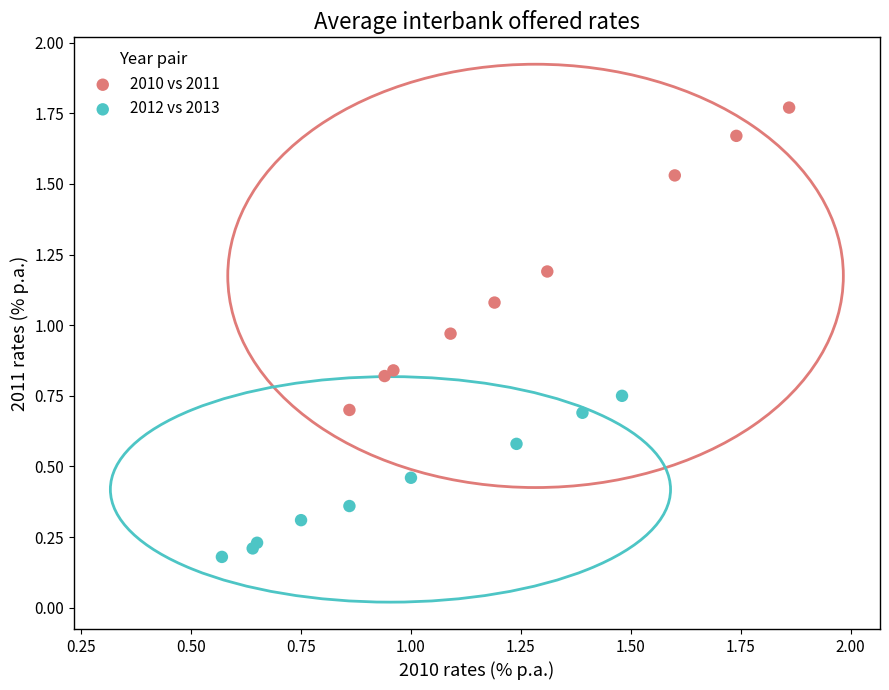

Which series reaches the minimum Y coordinate?

2012 vs 2013